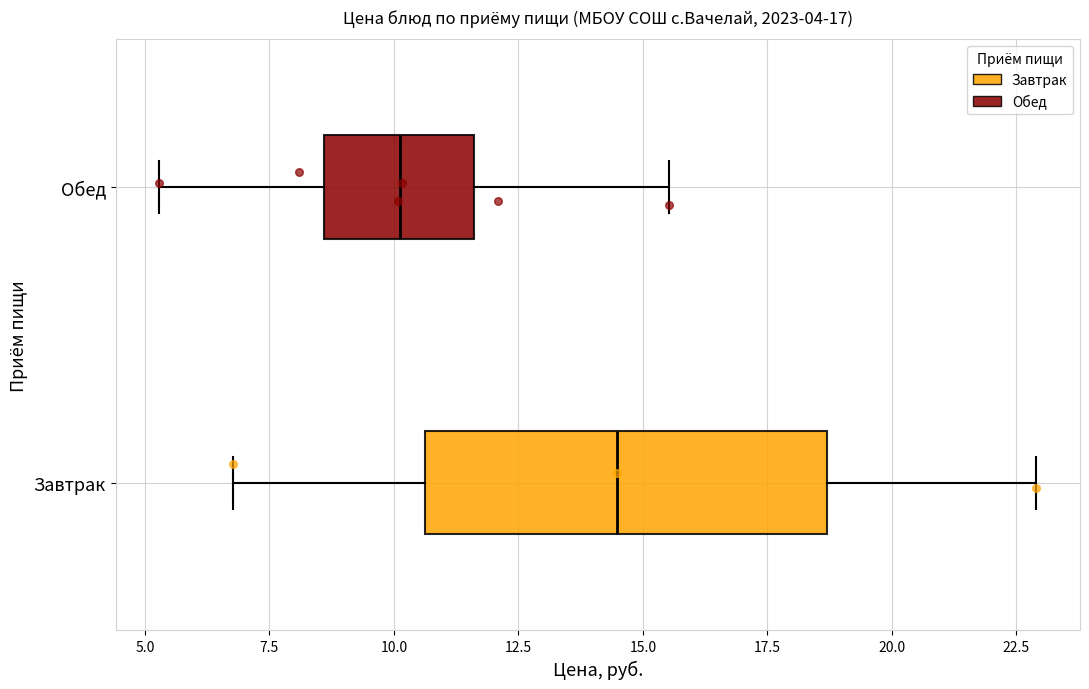

Reading bottom to top, transcribe this box plot: for each box, give where its median line is, the range the box spans, and where its two whiskers end, as read against the x-axis. The values are not printed on the chart, so give them approximately, as read against the axis.

Завтрак: median 14.5, box 10.5 to 18.5, whiskers 7.0 to 23.0
Обед: median 10.0, box 8.5 to 11.5, whiskers 5.5 to 15.5